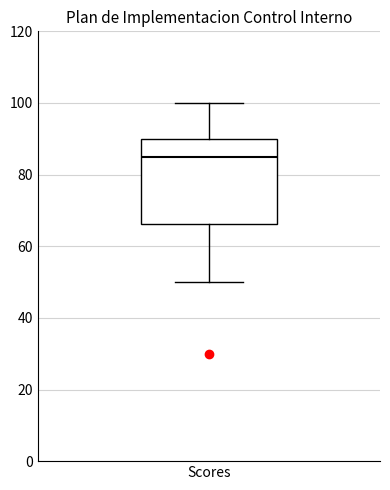

Transcribe this box plot: give where the median line is, the range the box spans, and where the two whiskers end, as read against the y-axis. The values are not printed on the chart, so give them approximately, as read against the axis.

median 86, box 66 to 90, whiskers 50 to 100